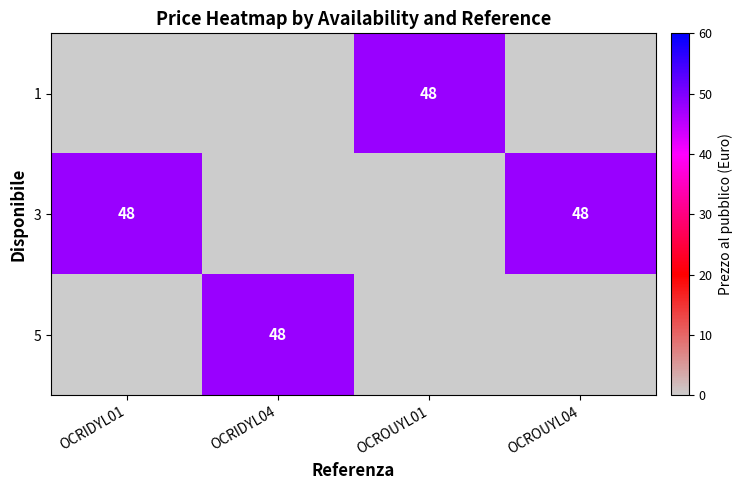

The 5 series shows 48 at OCRIDYL04. True or false?

True